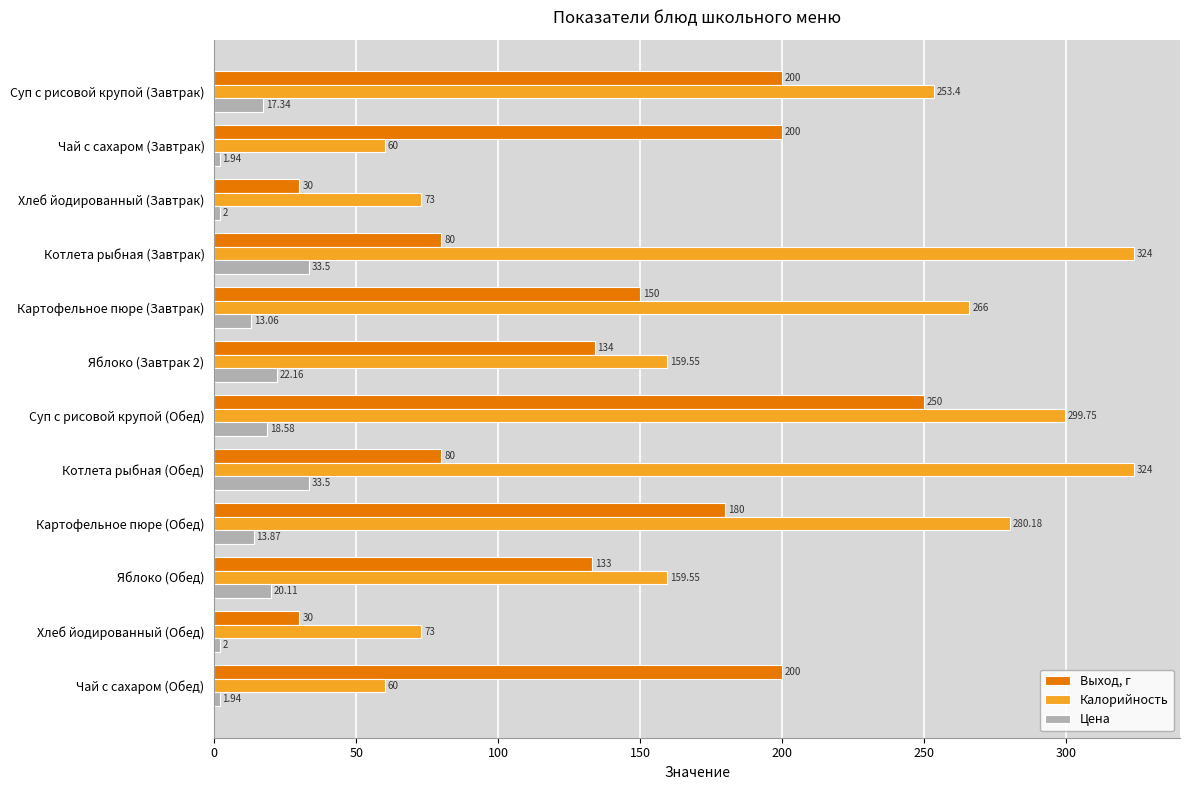

Which series has the largest range (max minus min)?

Калорийность